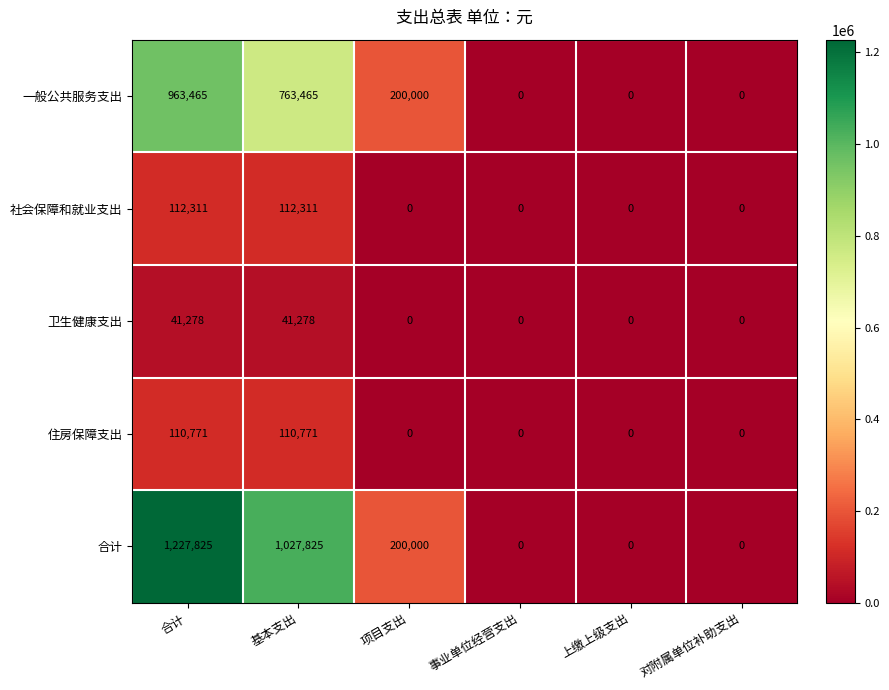

What is the highest value of the 社会保障和就业支出 series?

112311